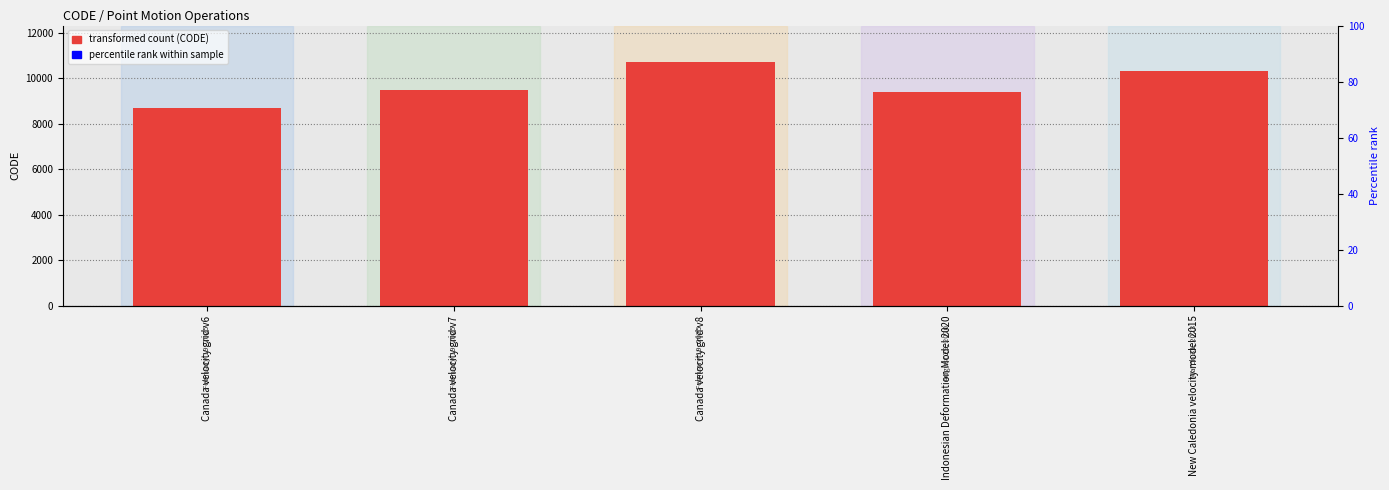

What is the maximum value shown in the chart?

10707